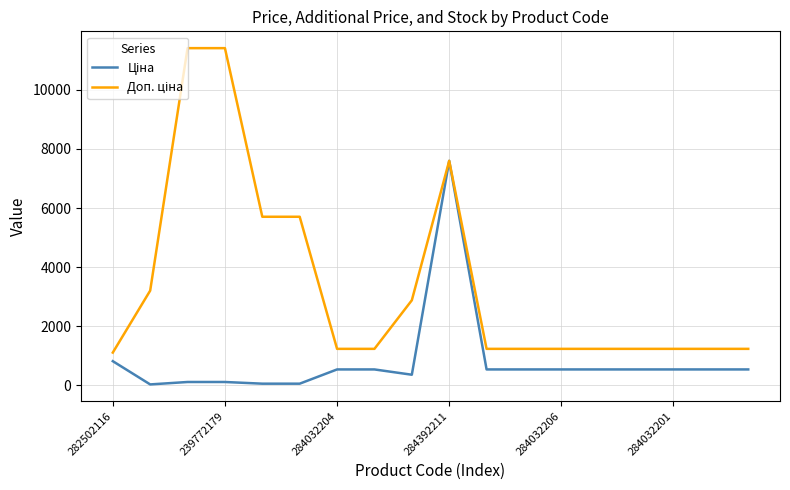

What is the greatest value displayed?

11410.0